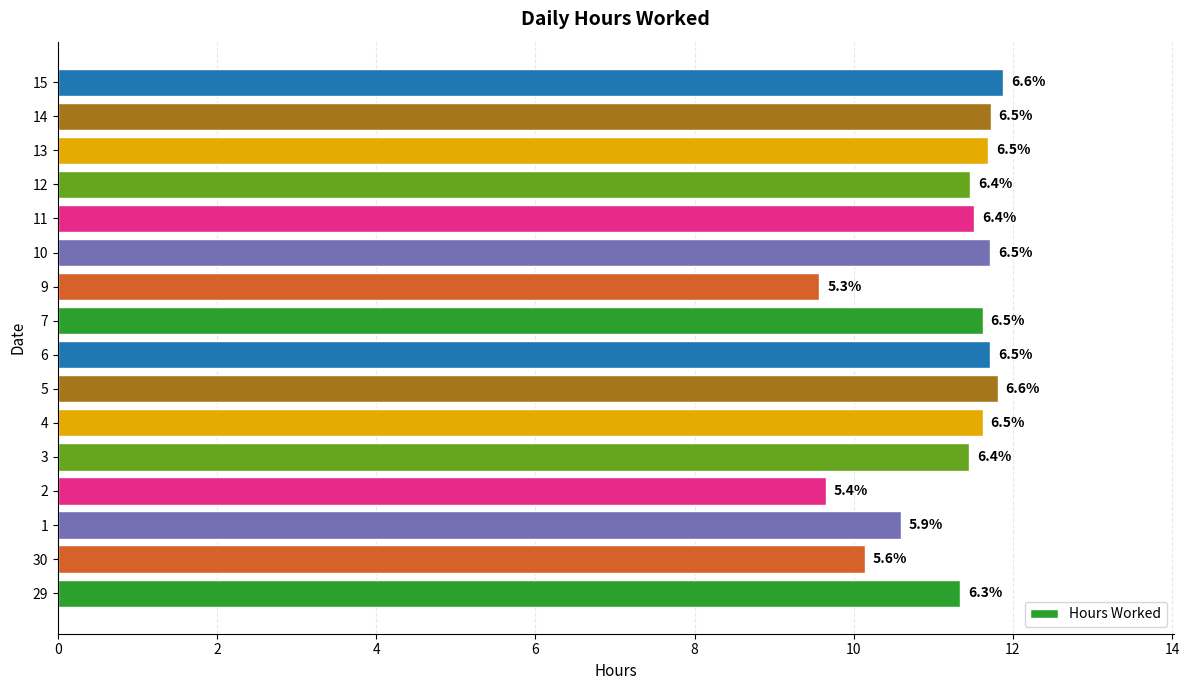

How many bars are there in total?

16